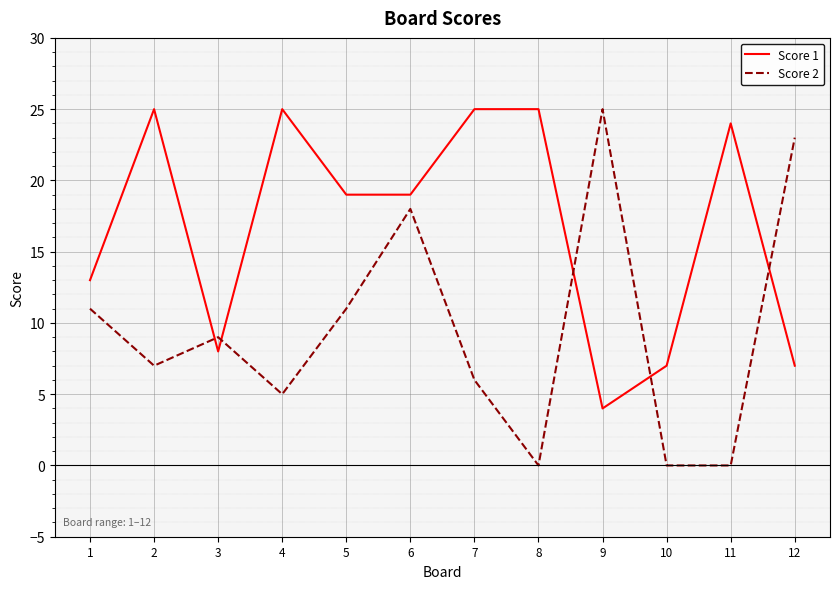

How many lines are shown in the chart?

2